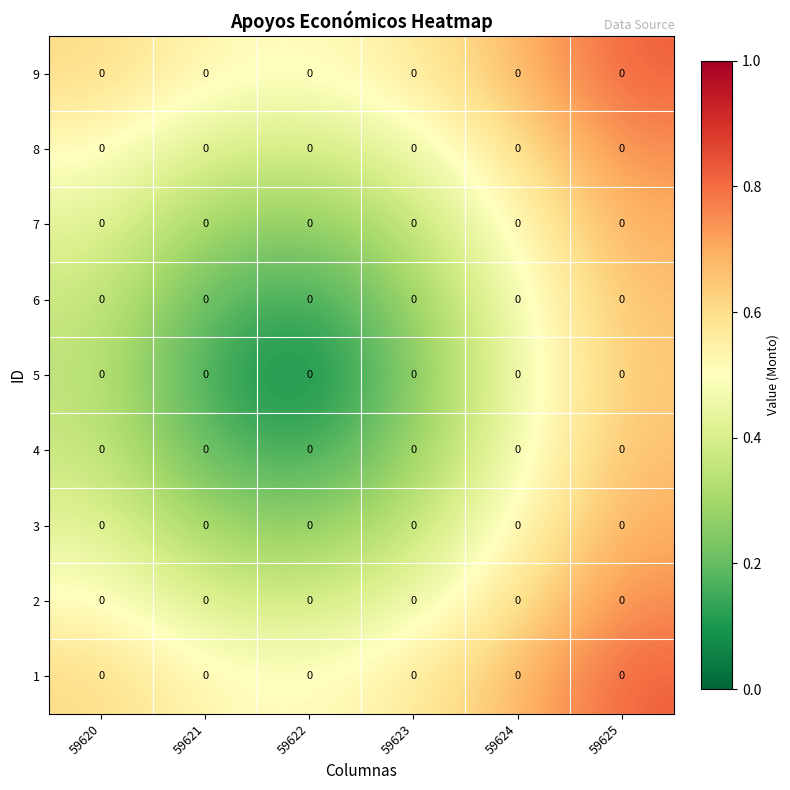

Reading left to right, transcribe all the data shown in this chart.

1: 59620=0.0	59621=0.0	59622=0.0	59623=0.0	59624=0.0	59625=0.0
2: 59620=0.0	59621=0.0	59622=0.0	59623=0.0	59624=0.0	59625=0.0
3: 59620=0.0	59621=0.0	59622=0.0	59623=0.0	59624=0.0	59625=0.0
4: 59620=0.0	59621=0.0	59622=0.0	59623=0.0	59624=0.0	59625=0.0
5: 59620=0.0	59621=0.0	59622=0.0	59623=0.0	59624=0.0	59625=0.0
6: 59620=0.0	59621=0.0	59622=0.0	59623=0.0	59624=0.0	59625=0.0
7: 59620=0.0	59621=0.0	59622=0.0	59623=0.0	59624=0.0	59625=0.0
8: 59620=0.0	59621=0.0	59622=0.0	59623=0.0	59624=0.0	59625=0.0
9: 59620=0.0	59621=0.0	59622=0.0	59623=0.0	59624=0.0	59625=0.0